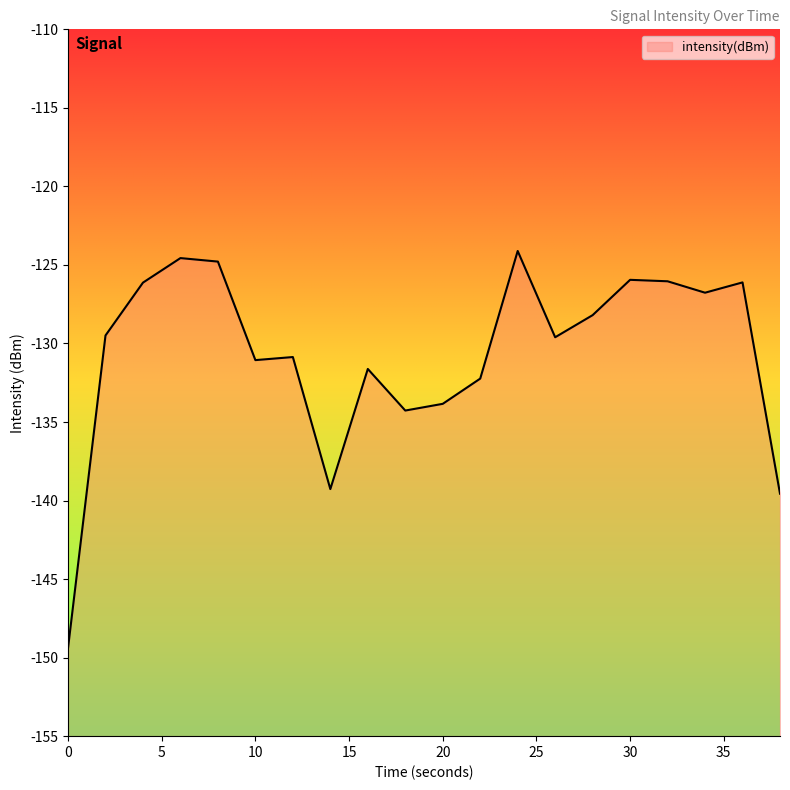

What is the value of the 18th point from the left?

-126.8